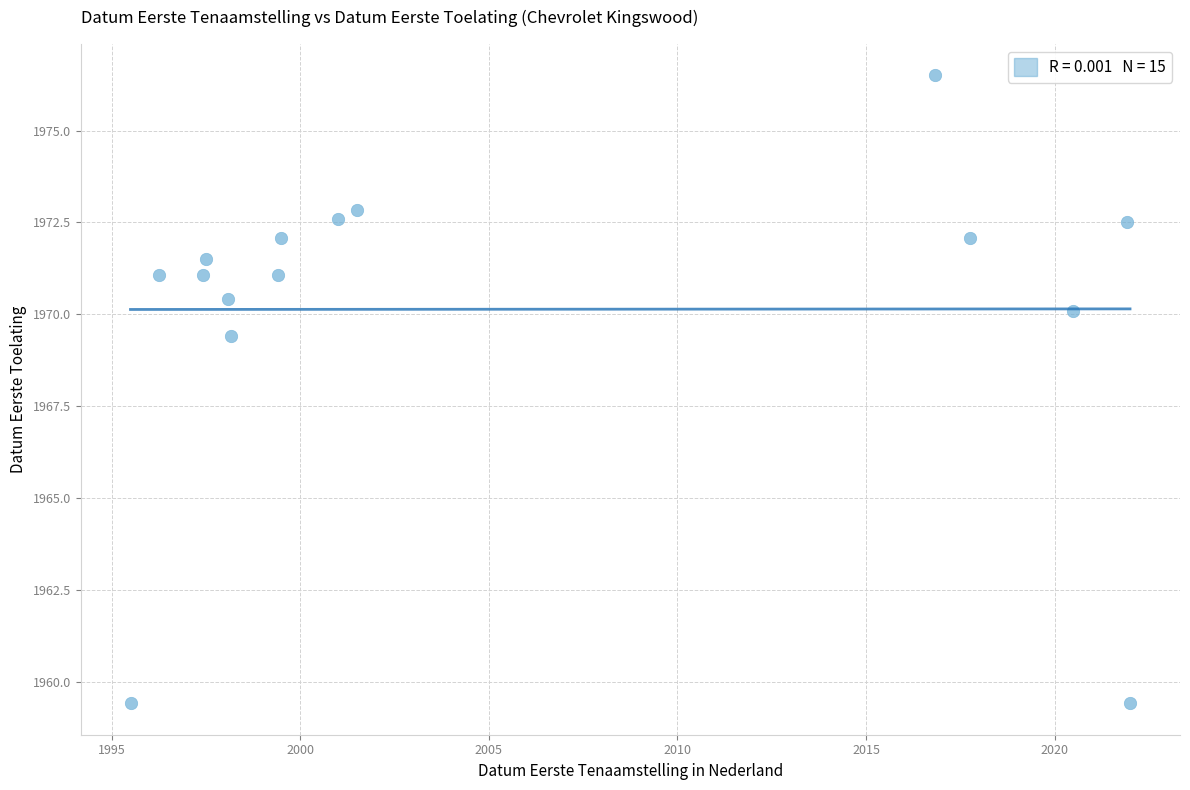

What Y value in the scatter plot is closest to 1967?

1969.4